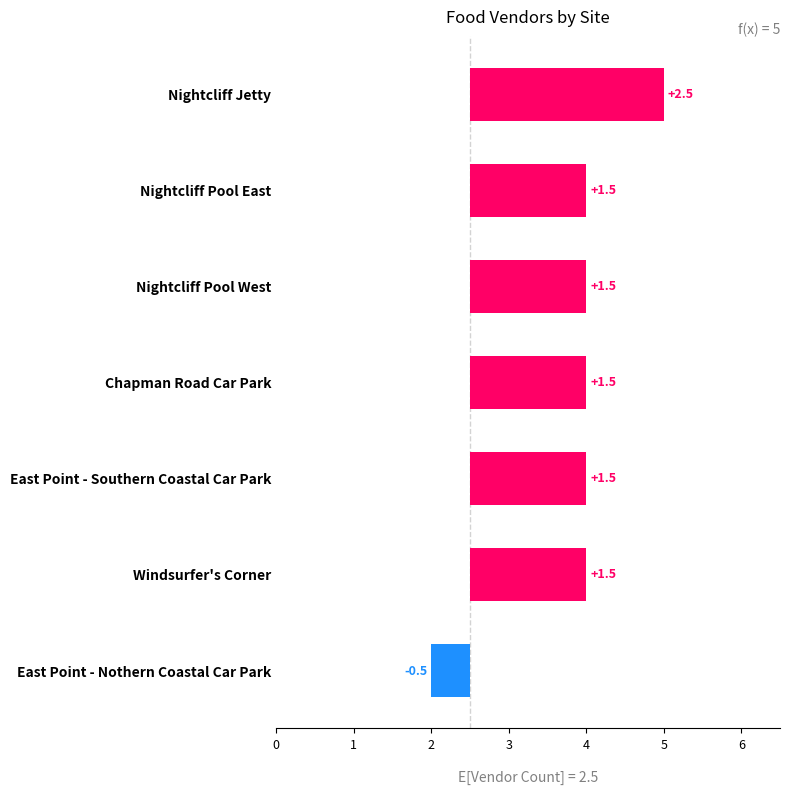

What is the difference between the maximum and minimum values?

3.0